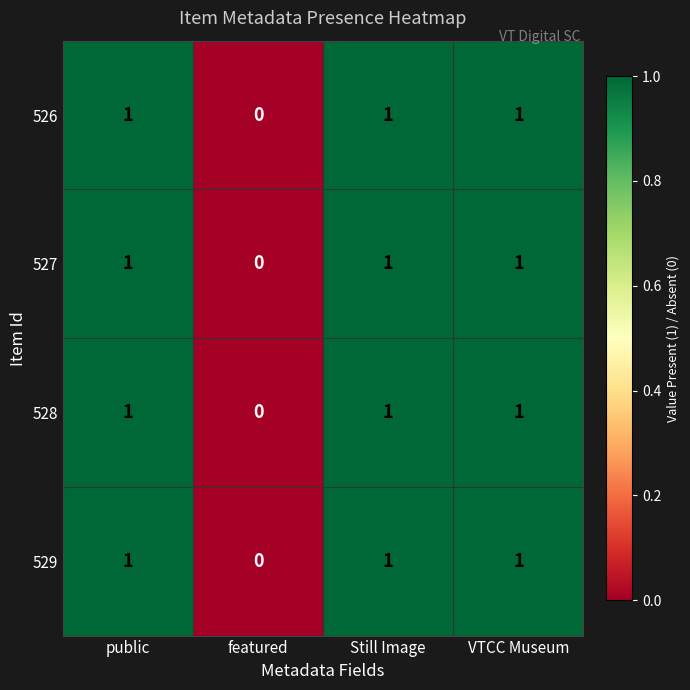

At which label does 526 reach its minimum?

featured